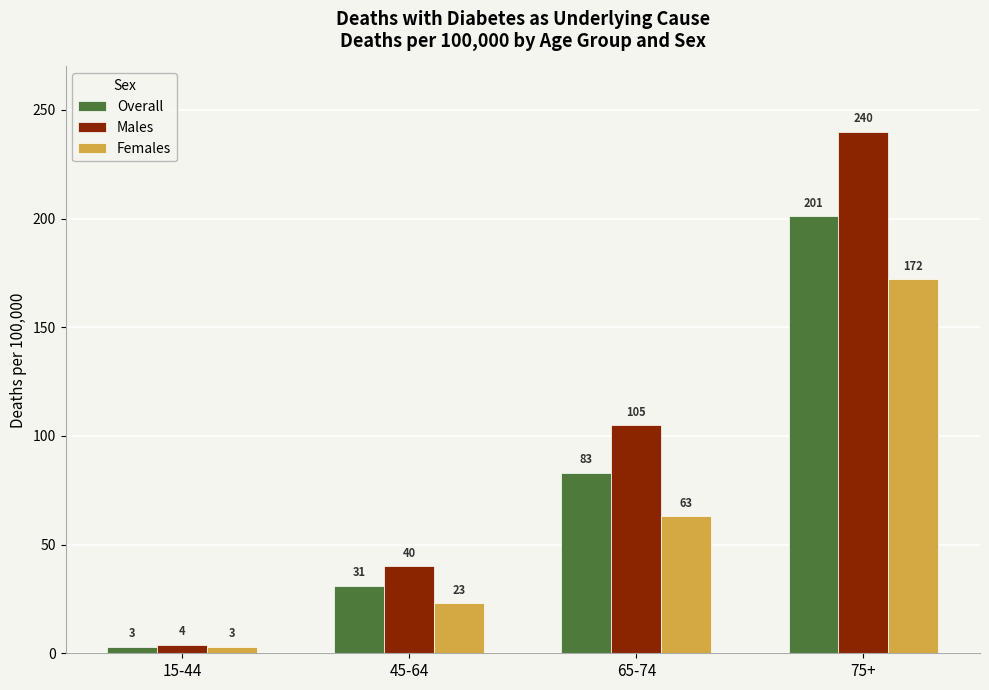

What is the label of the 2nd bar from the left?

45-64